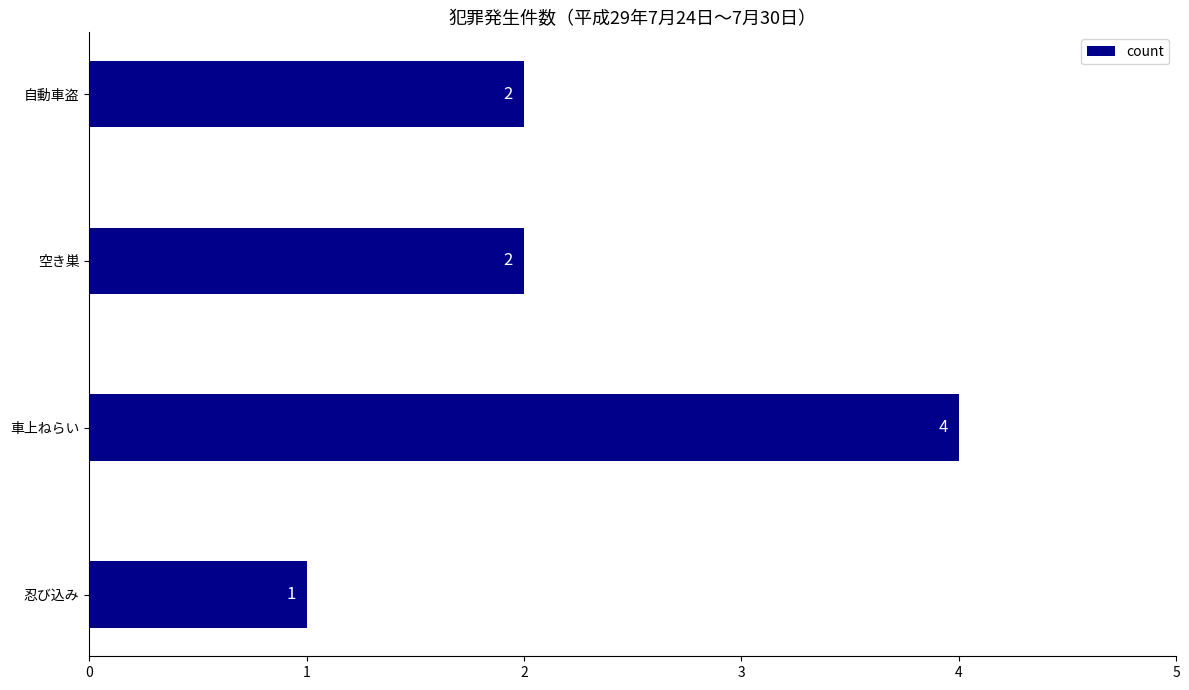

Count the values in the range 2 to 4.

3